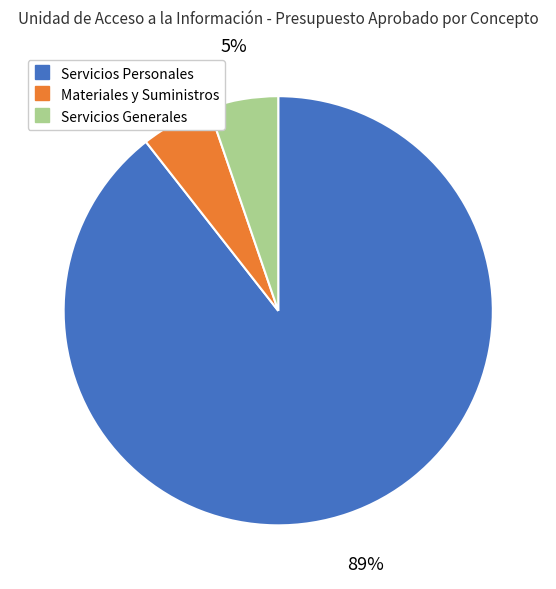

To the nearest percent, what is the average slice percentage?

33%